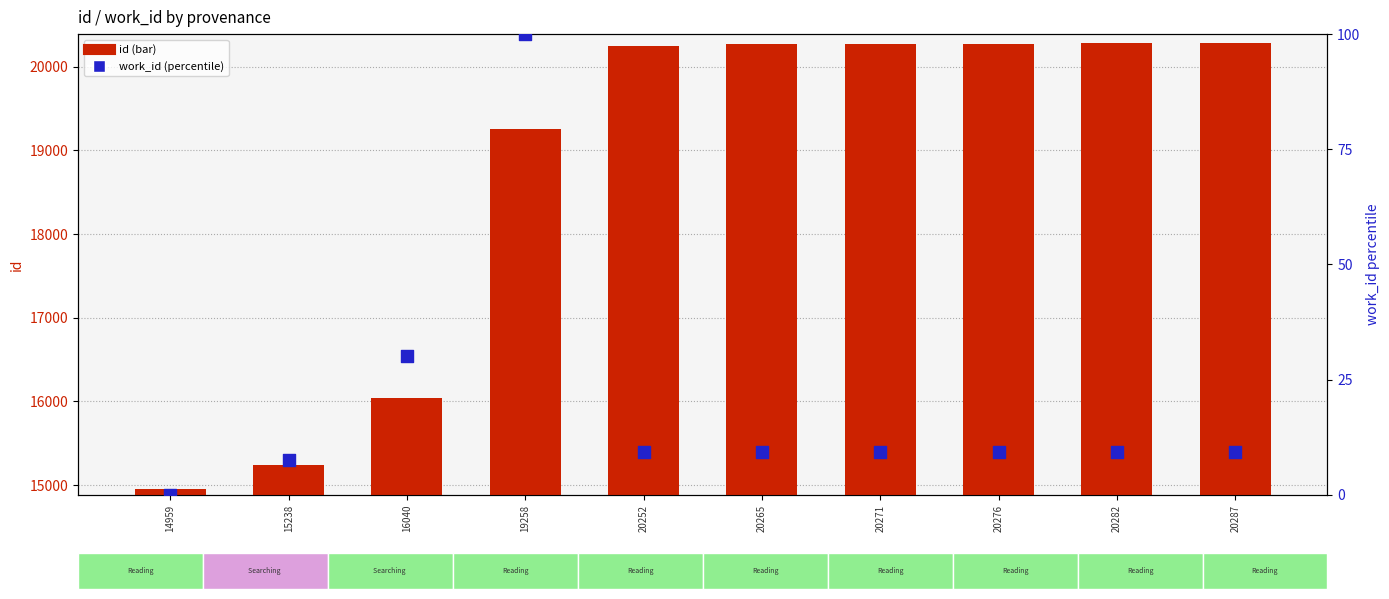

Is the value of id at 15238 greater than the value of work_id (percentile) at 20287?

Yes